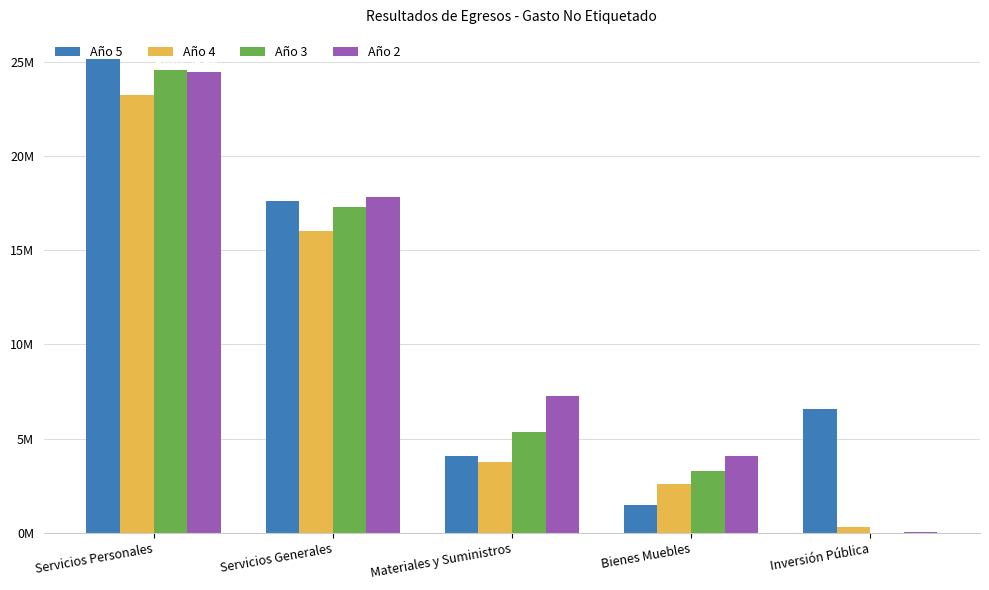

Reading right to left, list all the values displayed in this chart.

Año 5: 6586100.0	1457900.0	4075200.0	17589051.3	25163864.1
Año 4: 326322.3	2577688.6	3752896.5	15997861.4	23225179.3
Año 3: 0.0	3257405.9	5330786.8	17311895.0	24584535.4
Año 2: 42155.2	4077766.1	7258317.1	17792579.5	24448948.1